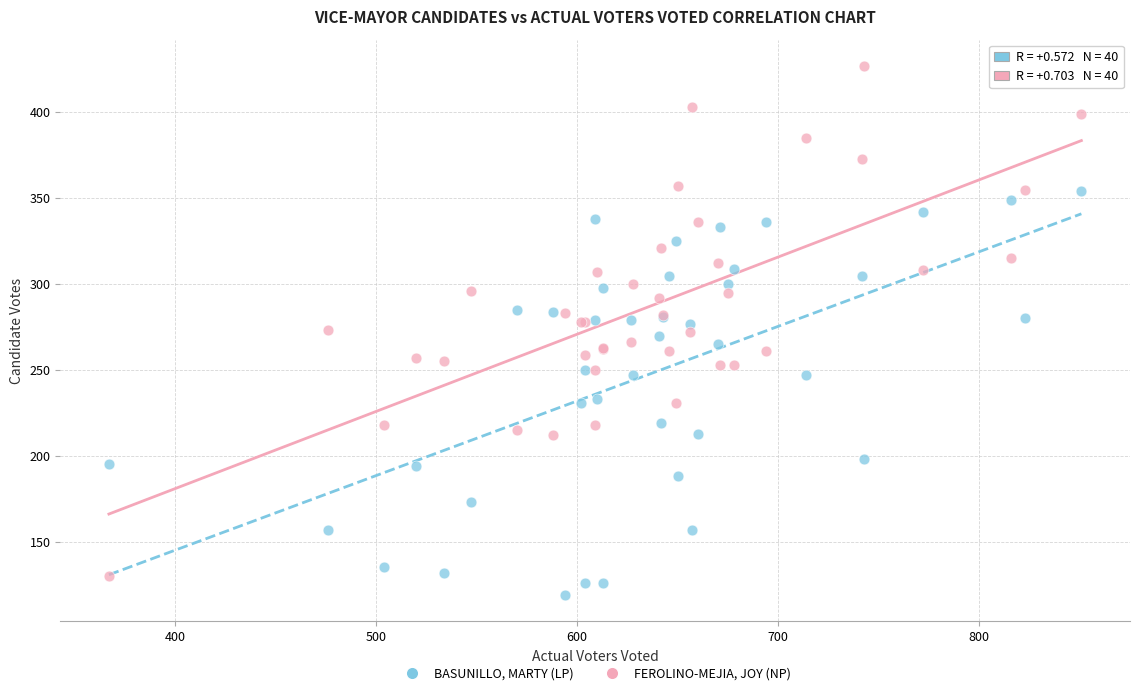

Which series reaches the maximum Y coordinate?

FEROLINO-MEJIA, JOY (NP)